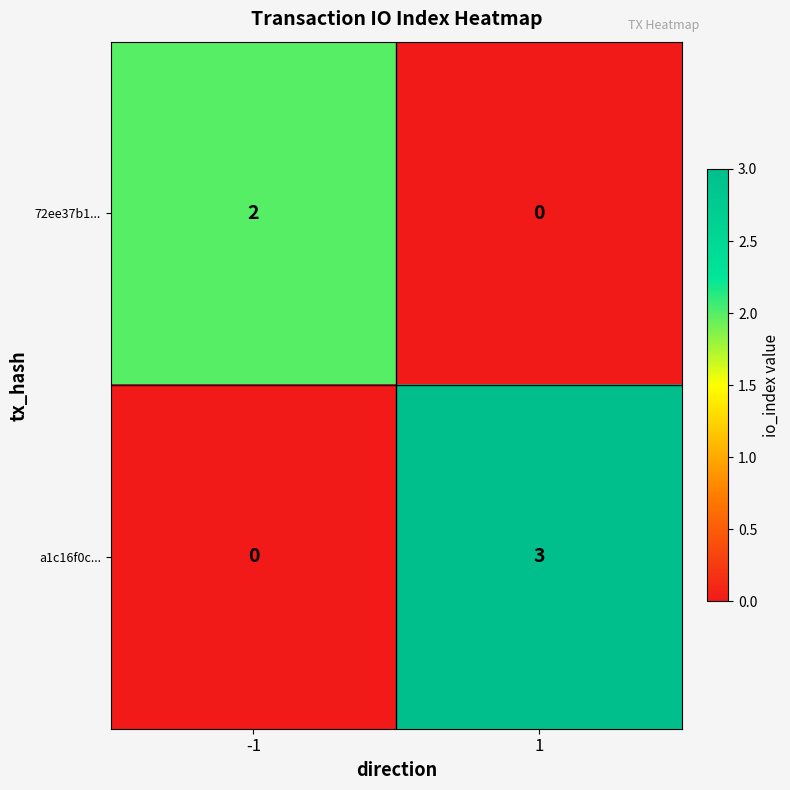

Reading left to right, transcribe all the data shown in this chart.

72ee37b1...: -1=2	1=0
a1c16f0c...: -1=0	1=3